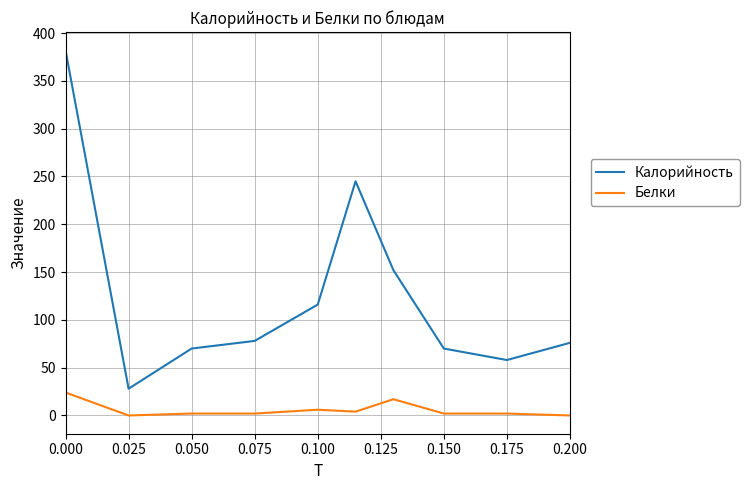

Which series has the largest total across all categories?

Калорийность